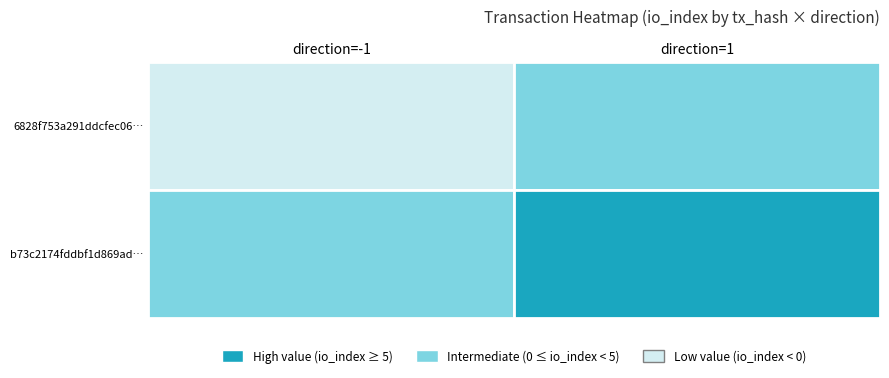

True or false: 6828f753a291ddcfec06d2d6b40efe1101b63ee has a value of 0 at 1.

True